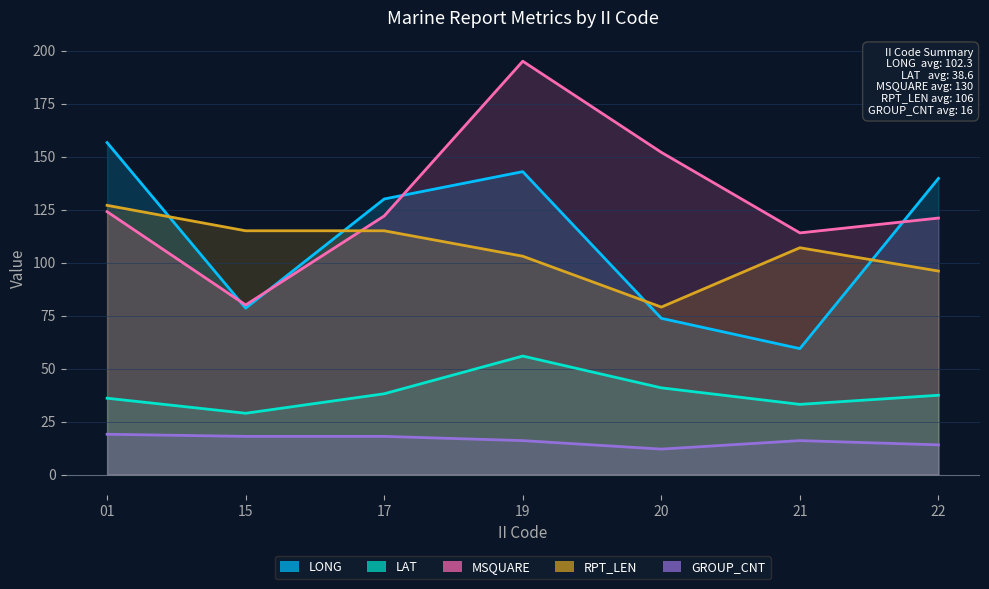

At which category does LAT reach its first local peak?

19